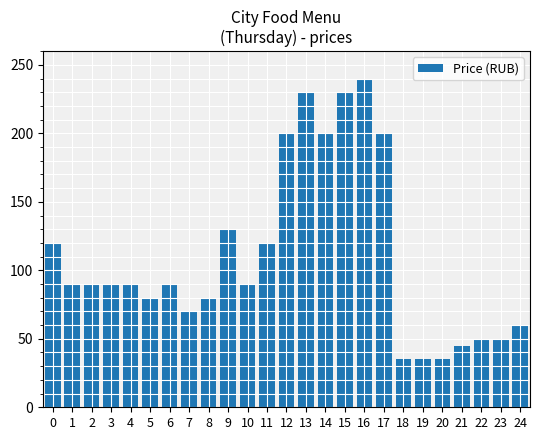

Is it true that the value at 8 is 118?

False